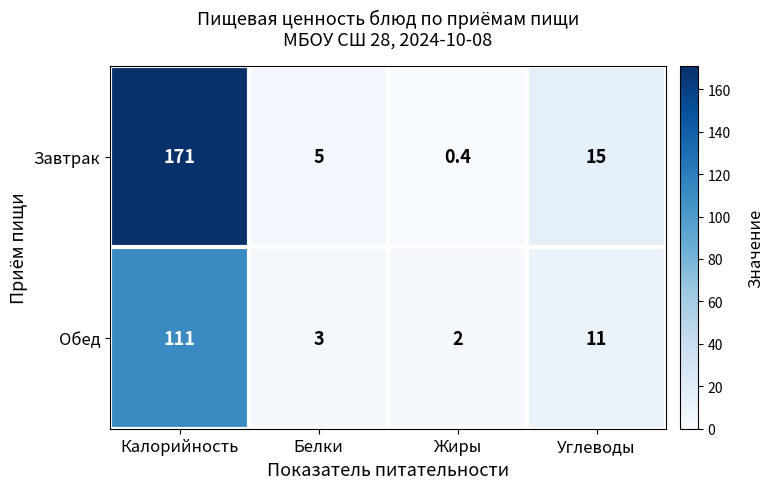

What is the difference between the Завтрак values at Калорийность and Углеводы?

156.0